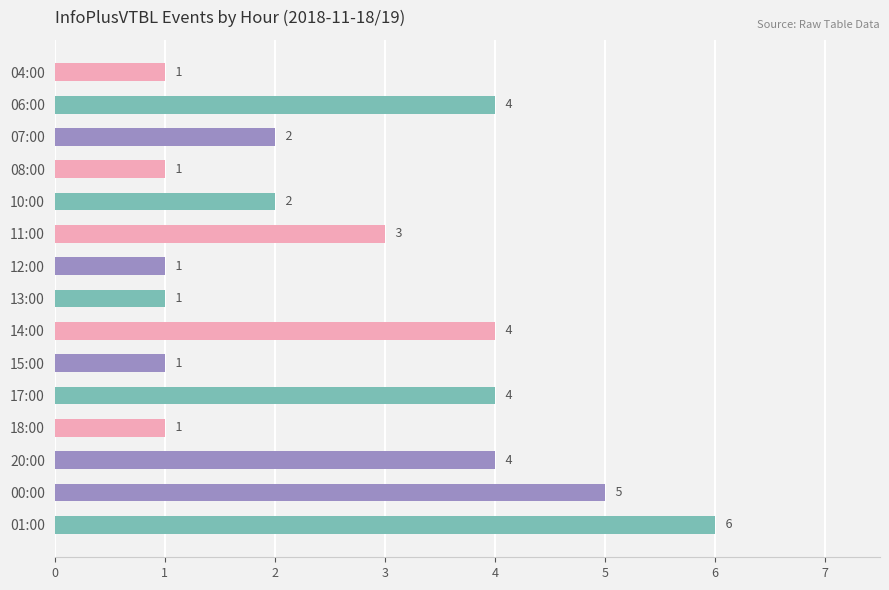

Does the chart contain any negative values?

No